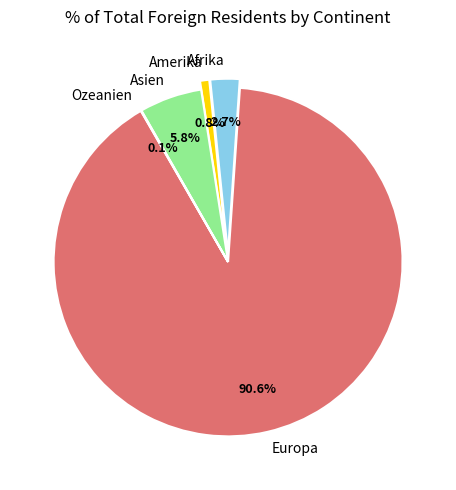

What percentage is the Europa slice, to the nearest percent?

91%